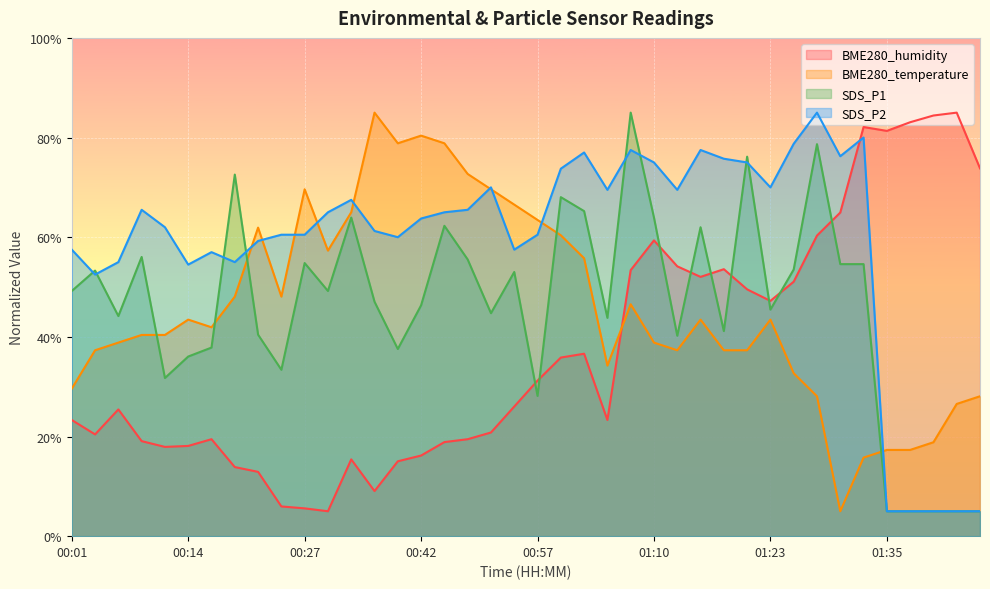

The BME280_temperature series shows 65.0 at 00:33. True or false?

True